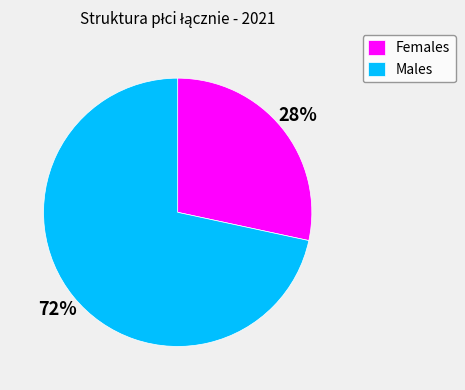

How many slices are in this pie chart?

2